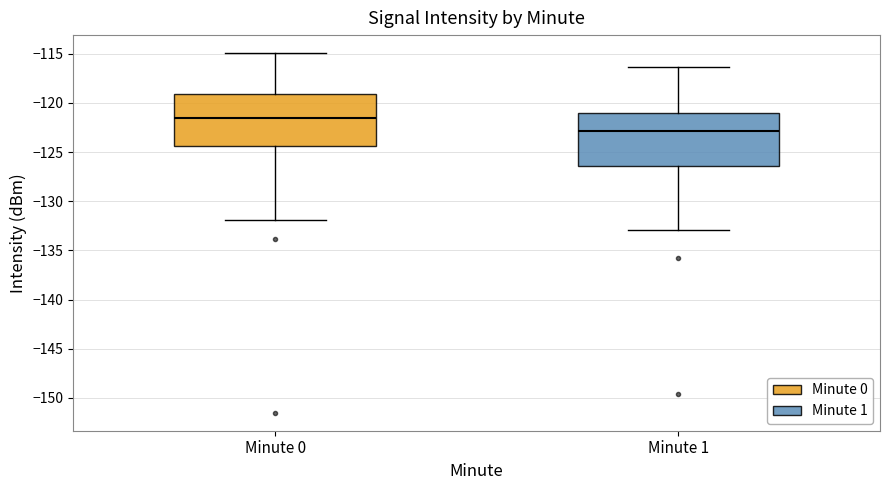

Where is the lower edge of the box for Minute 1 on the y-axis? The values are not printed on the chart, so give them approximately, as read against the axis.

-126.5